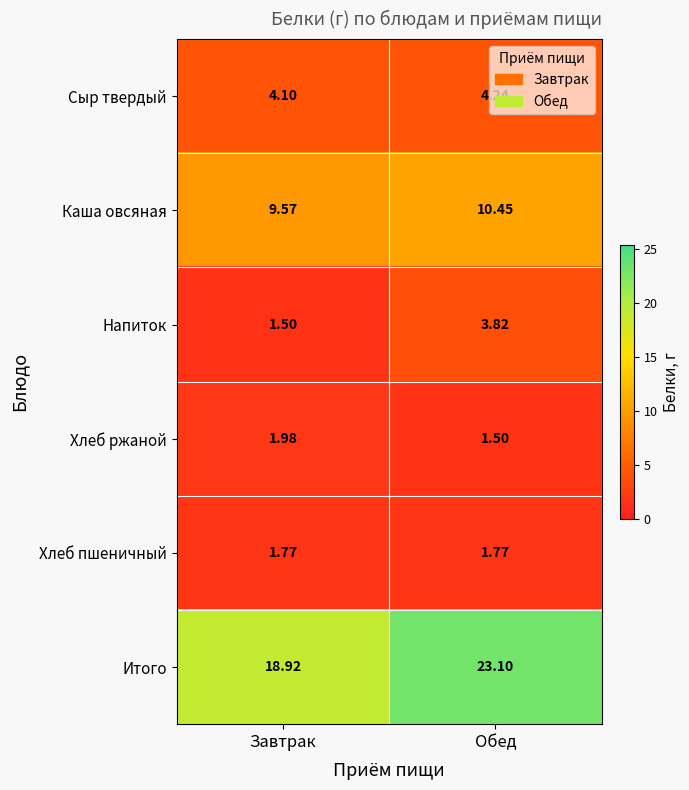

What is the minimum value shown in the chart?

1.5